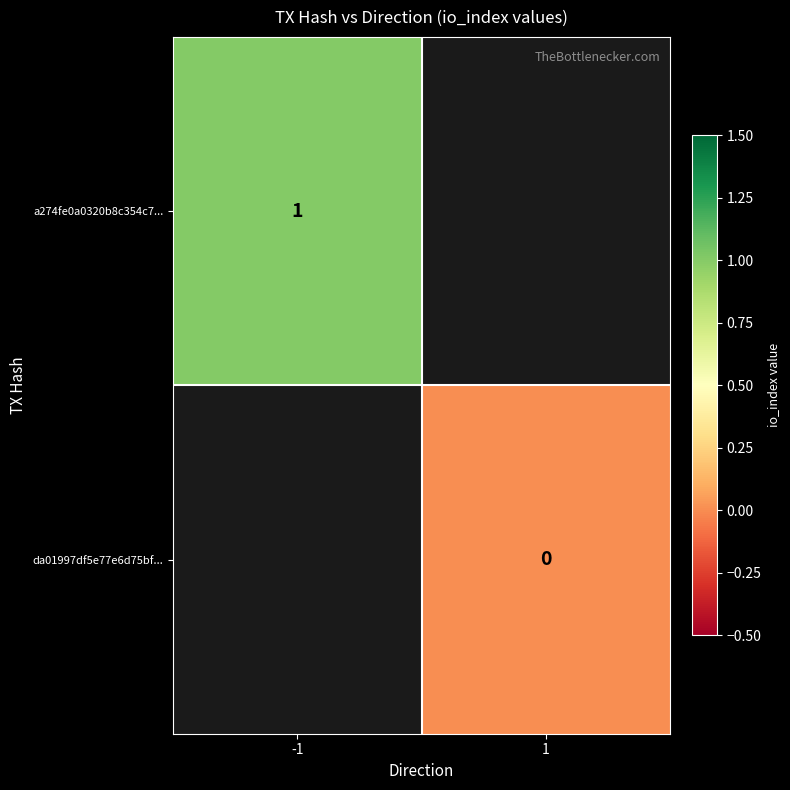

At how many categories does at least one series exceed 0?

1